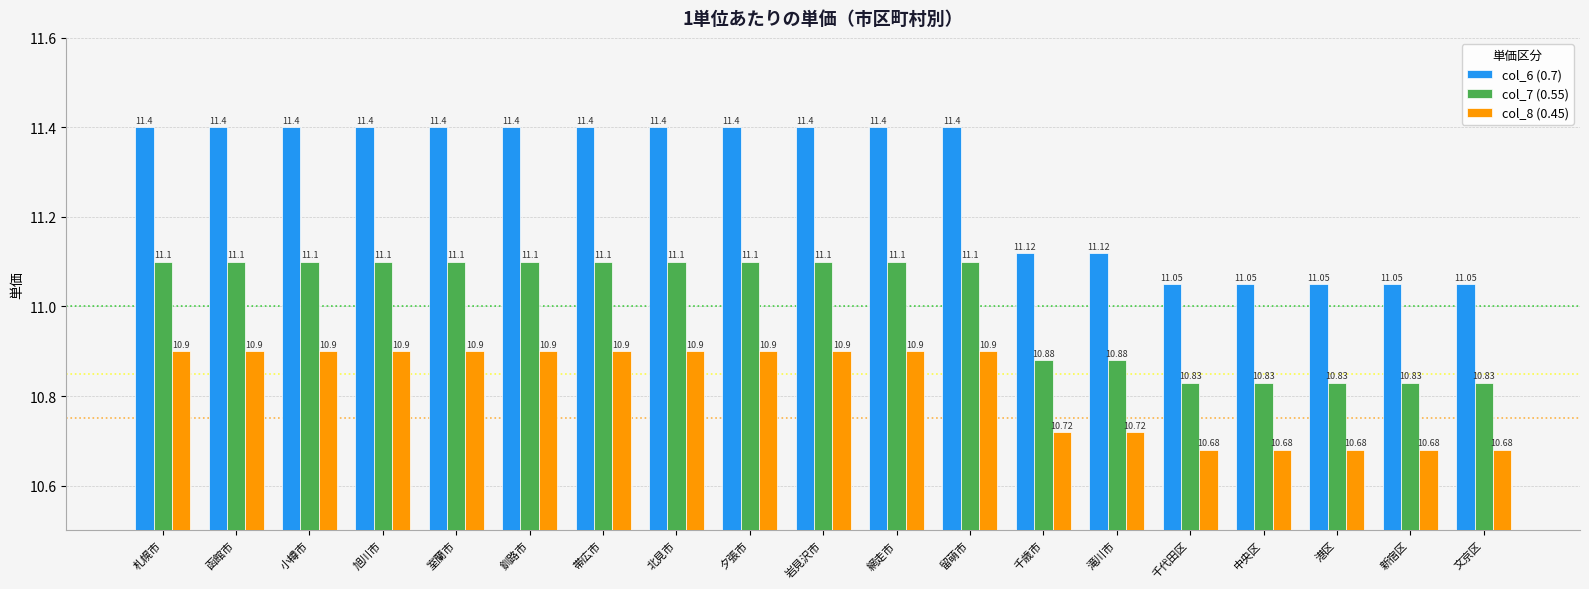

Which series has the largest total across all categories?

col_6 (0.7)